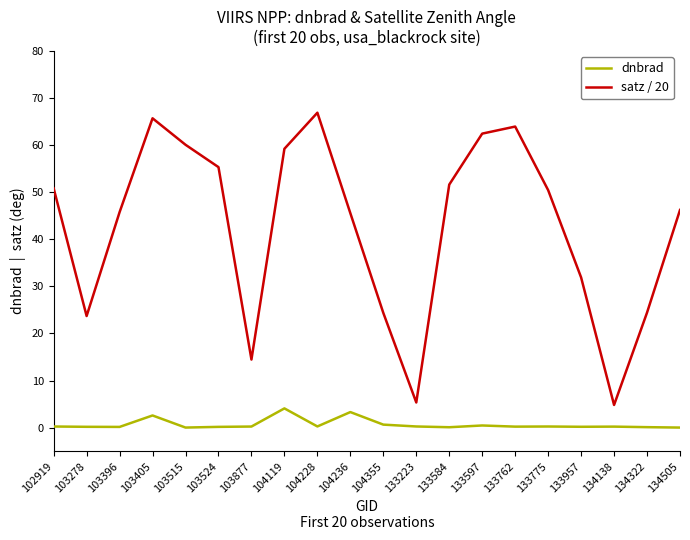

Which category has the highest value across all series?

104228